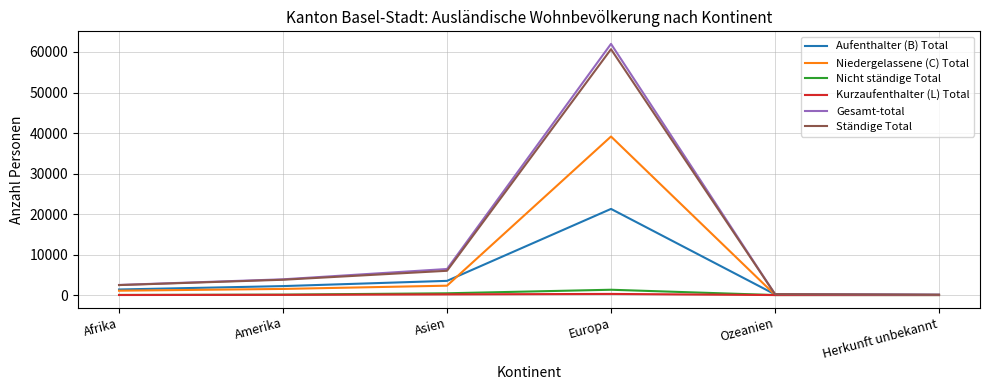

True or false: Ständige Total has more than 1 points higher than both neighbors.

False